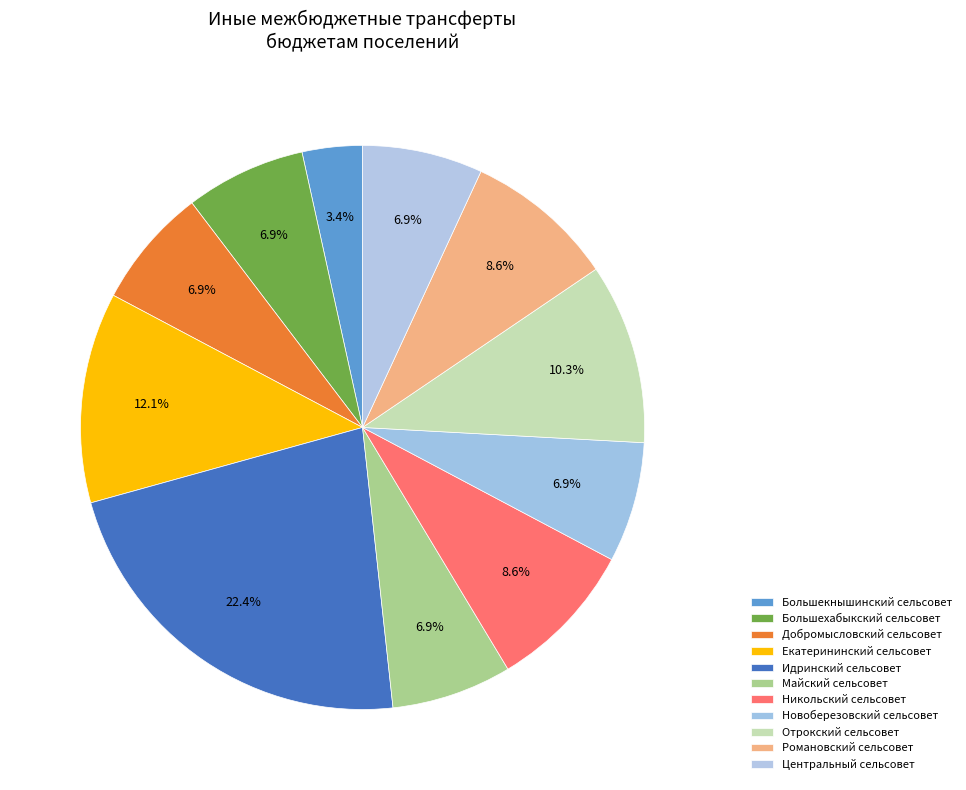

Does Екатерининский сельсовет account for over 50% of the chart?

No